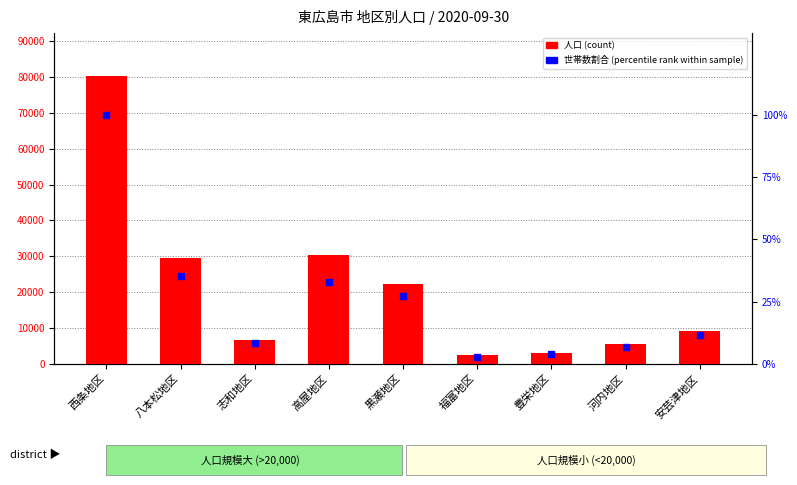

What is the total value across all series at 高屋地区?

30273.0